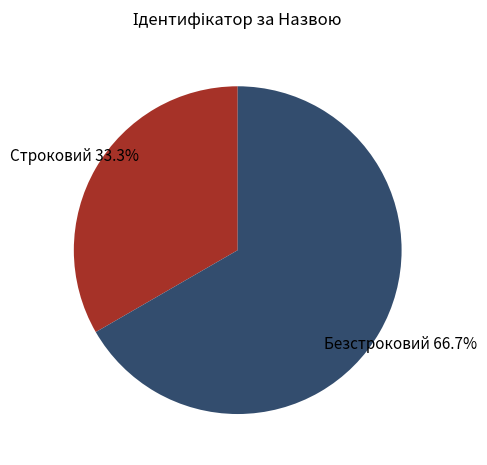

Does any single category account for the majority?

Yes